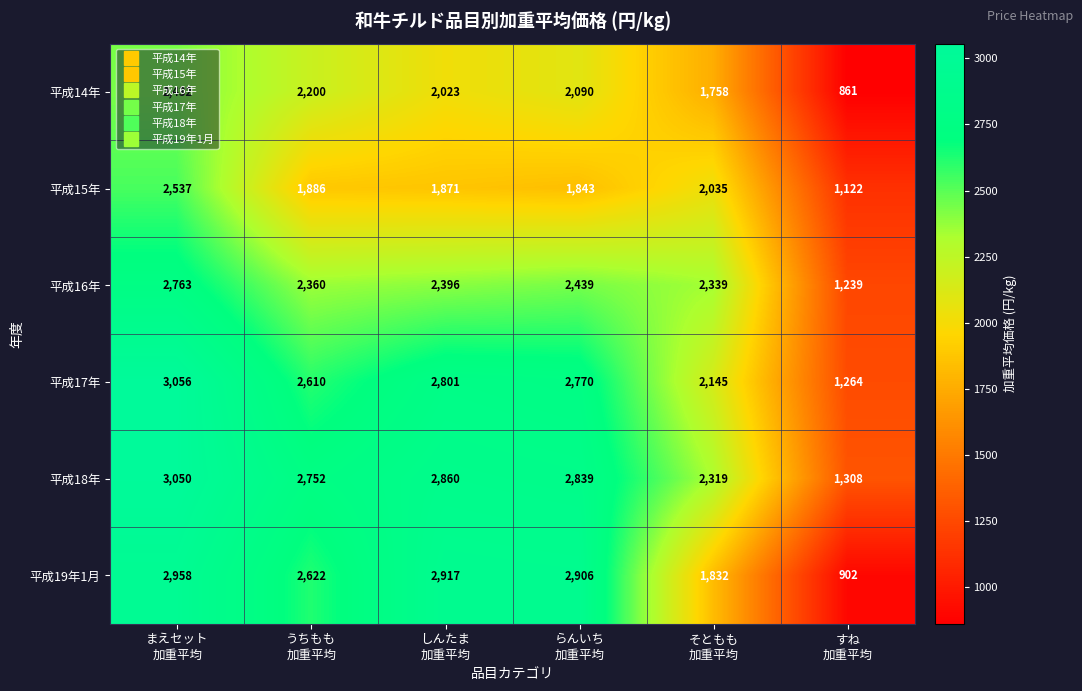

What is the difference between the maximum and minimum values in the 平成19年1月 series?

2056